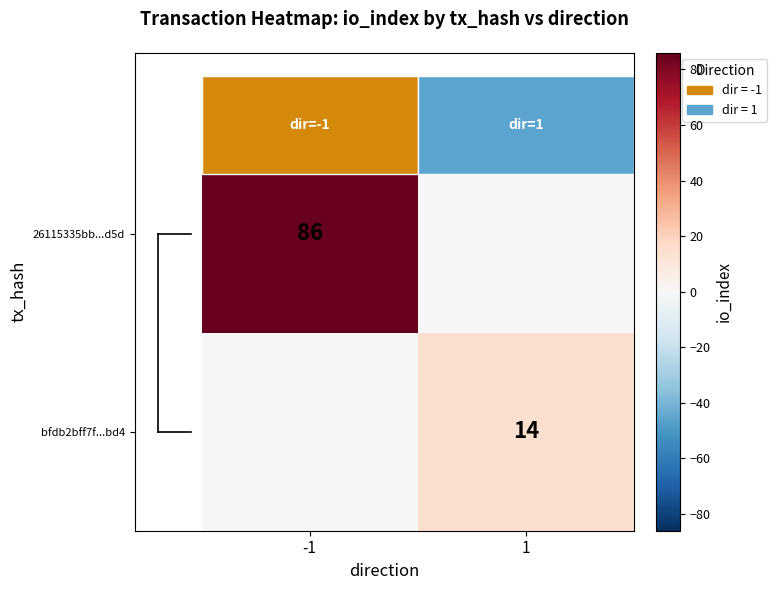

True or false: 26115335bb...d5d has a value of 86 at -1.

True